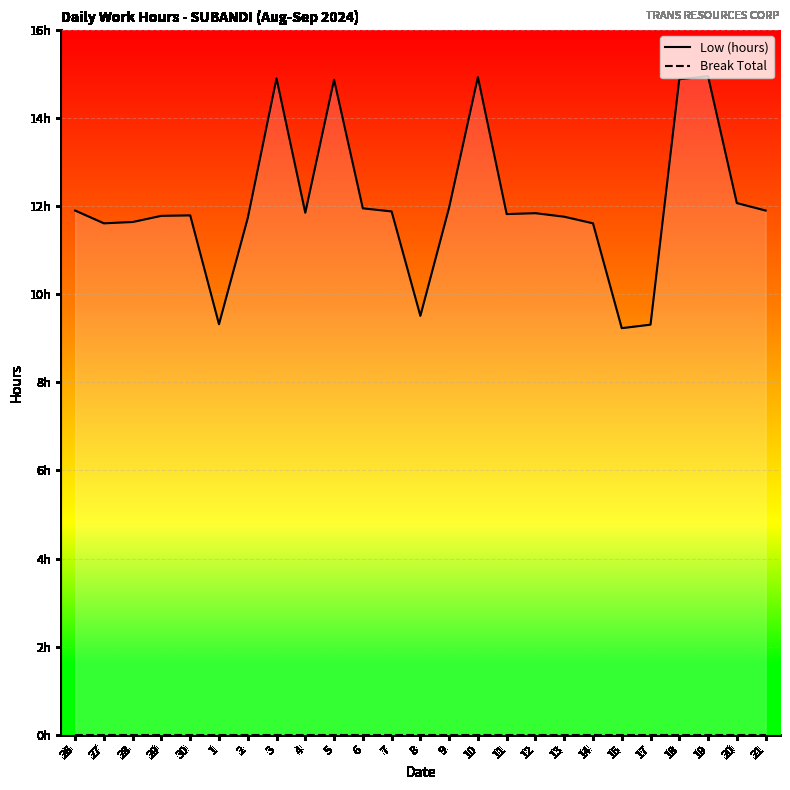

What are all the series names shown in the legend?

Low (hours), Break Total